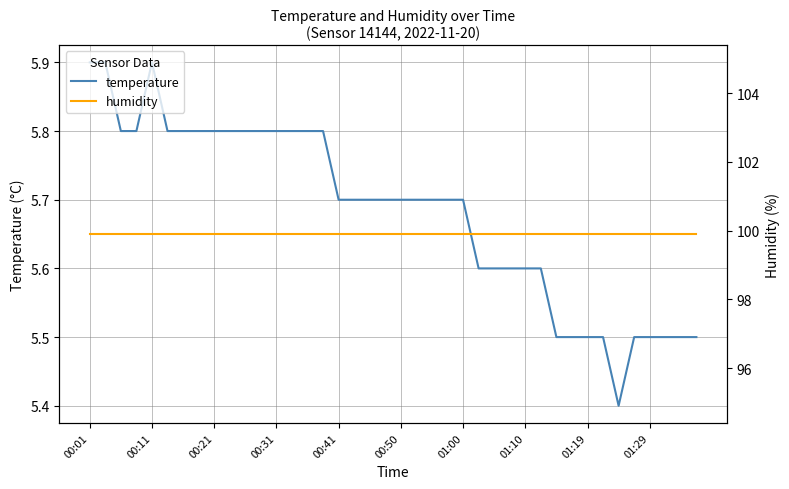

At which category is the sum across all series the highest?

00:01